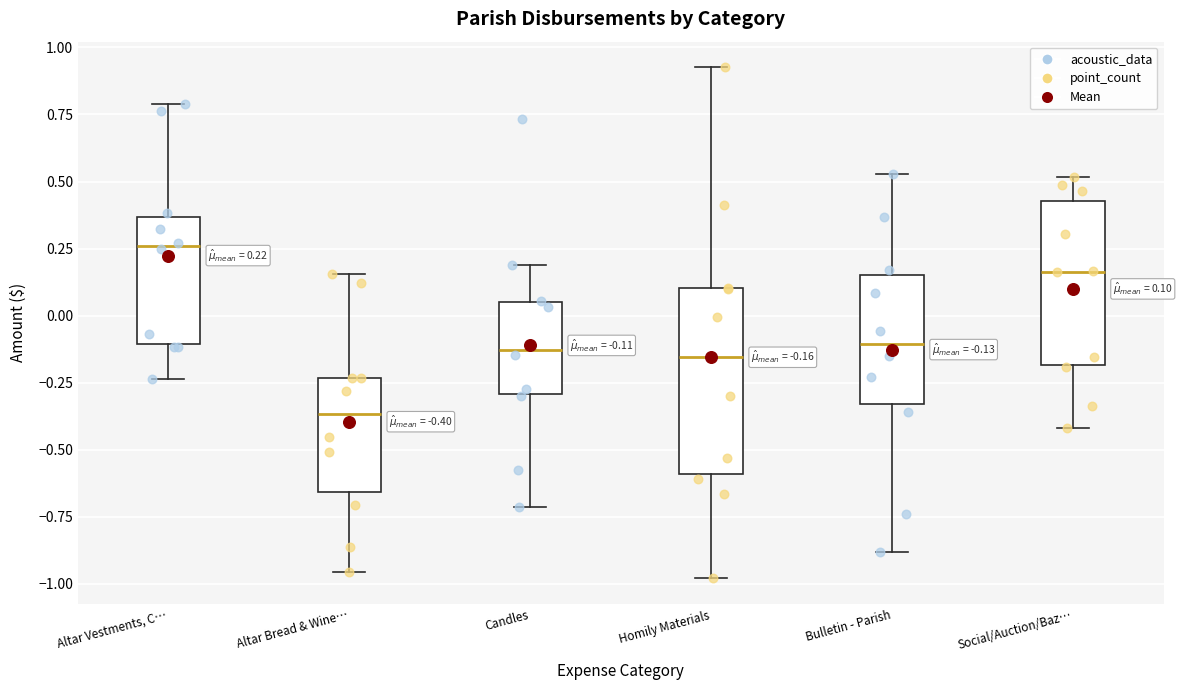

Which box's median line is the highest?

Altar Vestments, C…